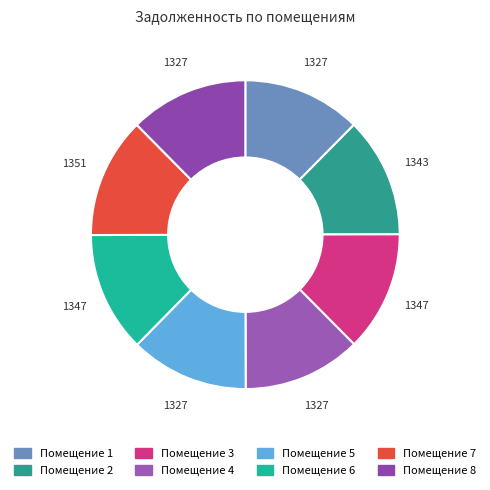

Rank the categories by value from highest to lowest.

7, 3, 6, 2, 1, 4, 5, 8